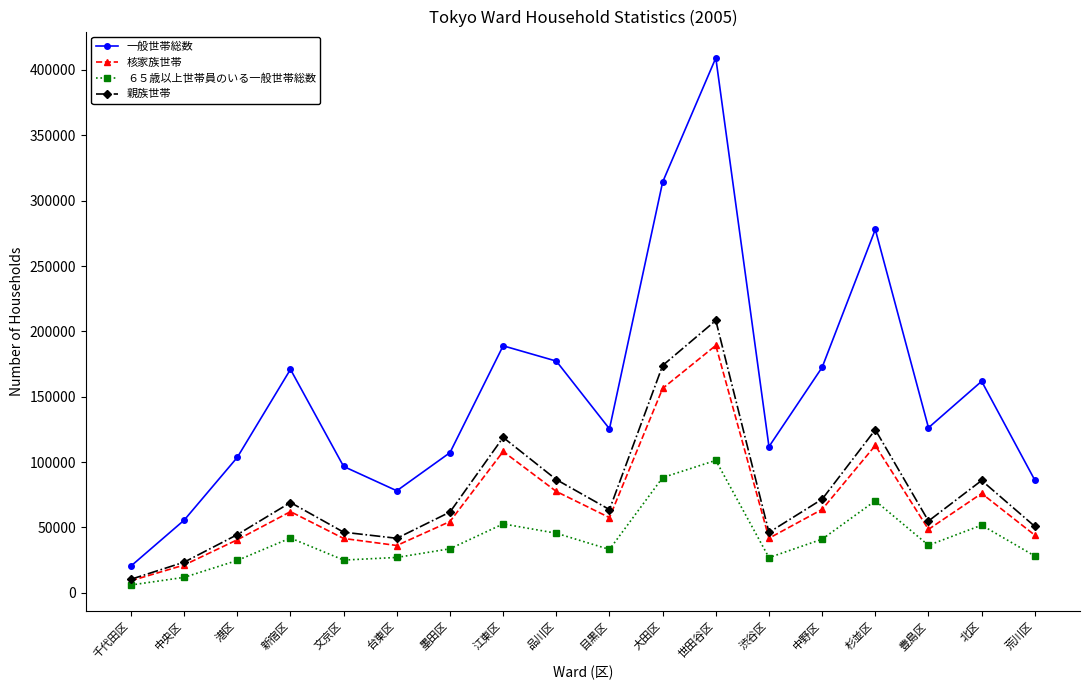

Rank the series by their maximum value, from lowest to highest.

６５歳以上世帯員のいる一般世帯総数, 核家族世帯, 親族世帯, 一般世帯総数